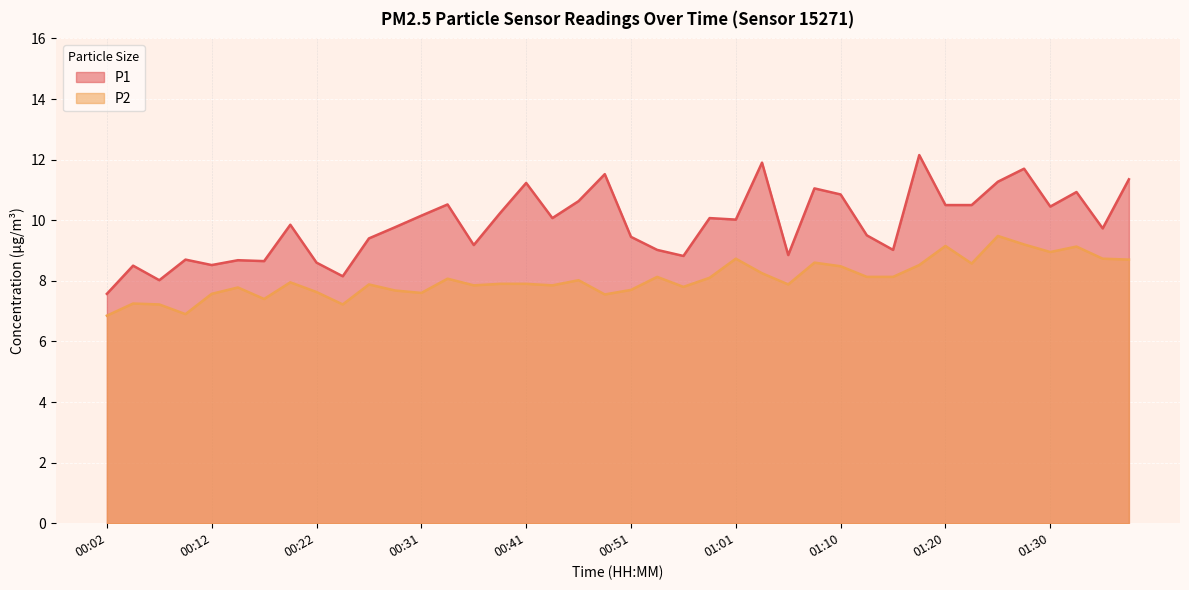

Where does the P2 series first go above 7?

00:04